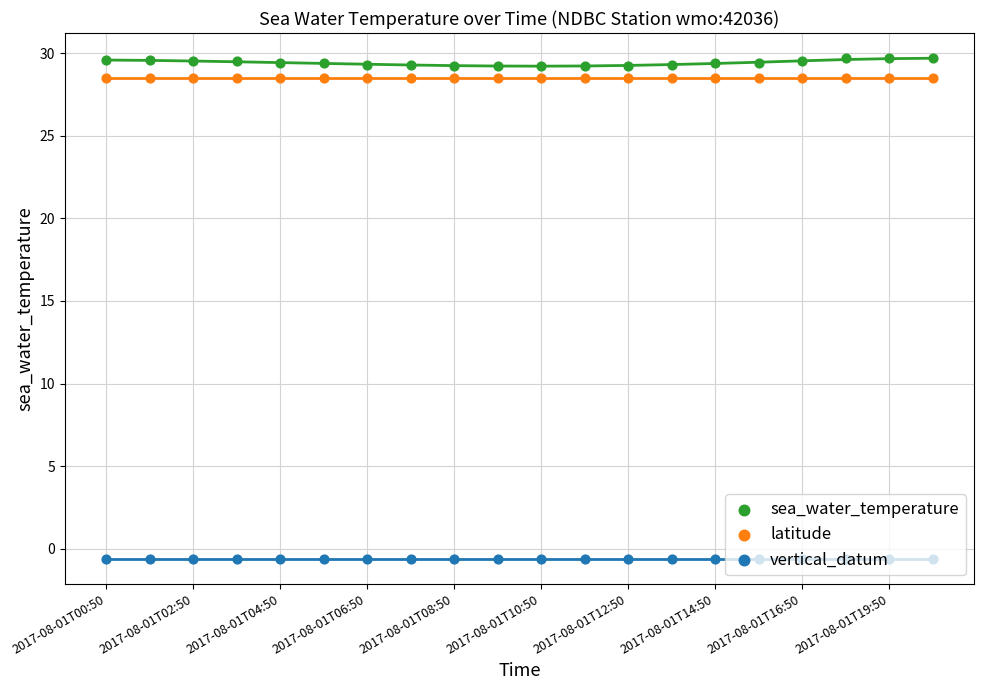

What is the total value across all series at 19?

57.6